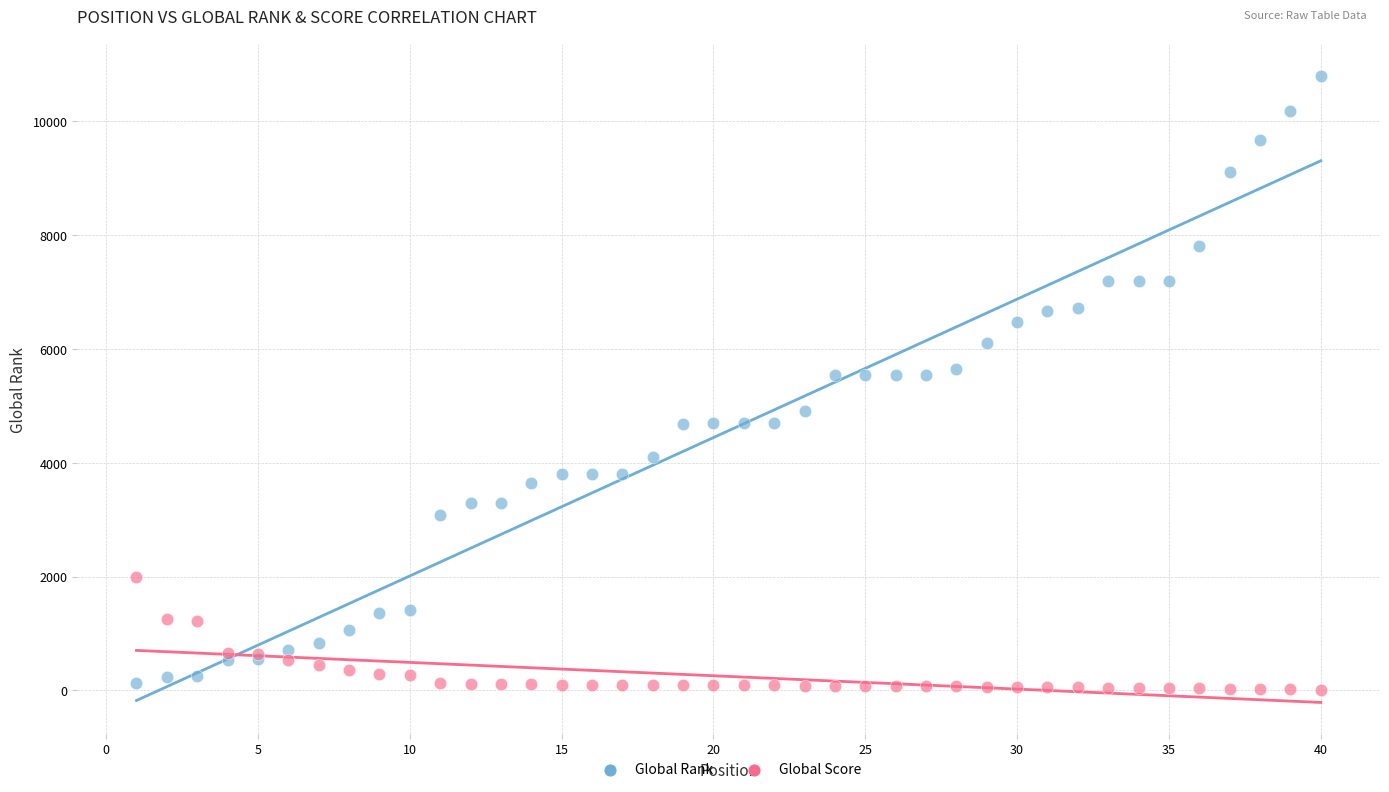

What is the X range (max minus min) for the scatter plot?

39